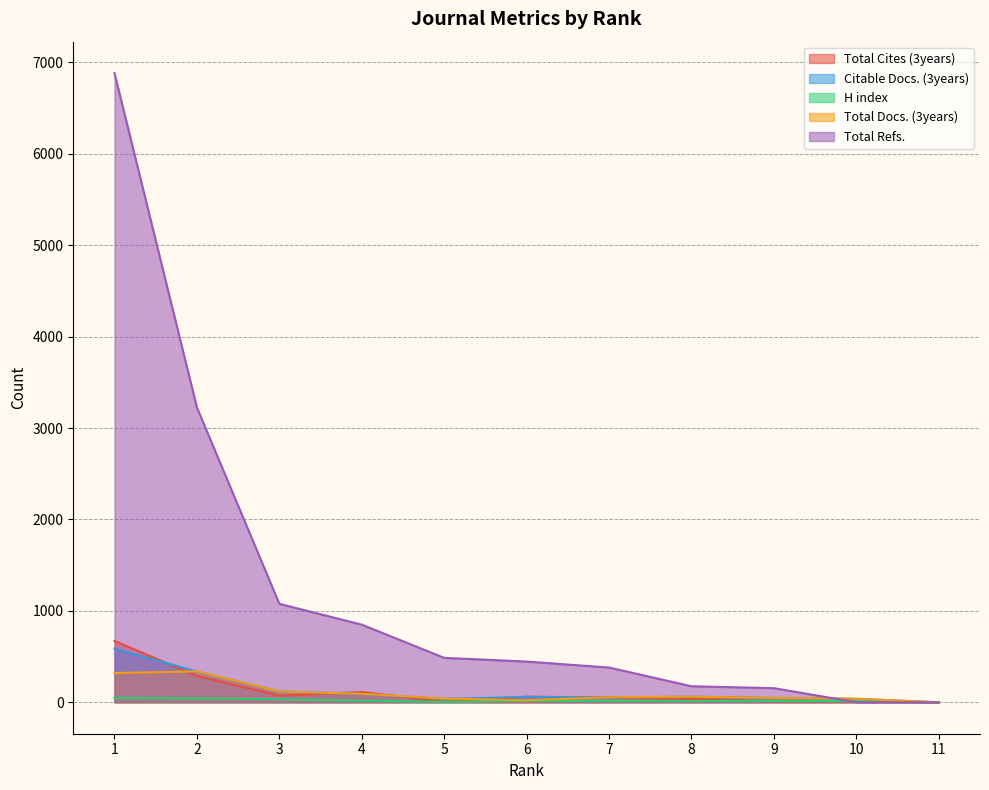

What is the total value across all series at 8?

349